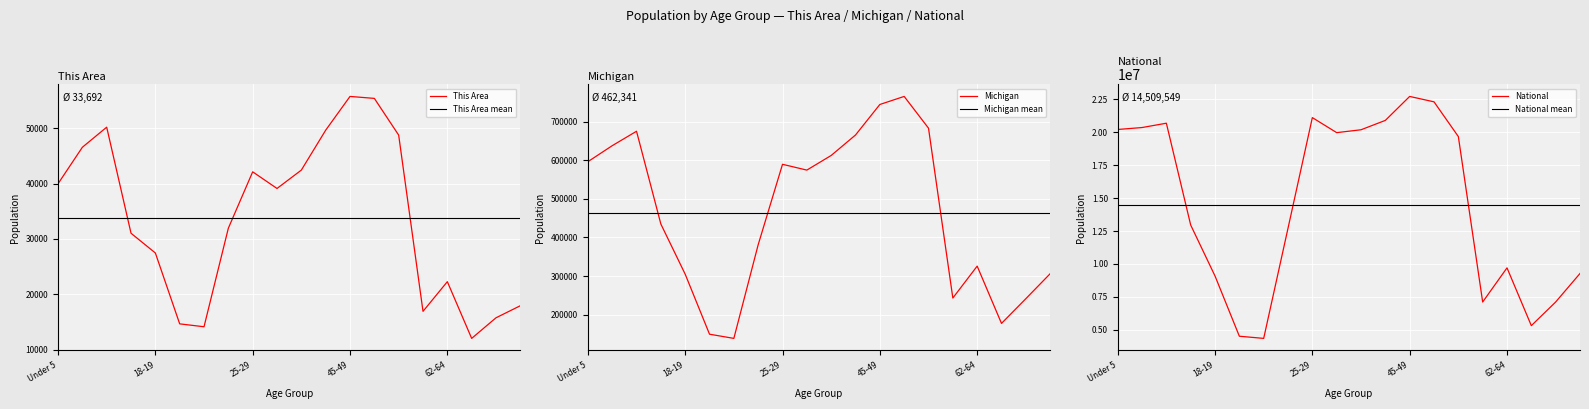

Which series has the widest spread of values?

National